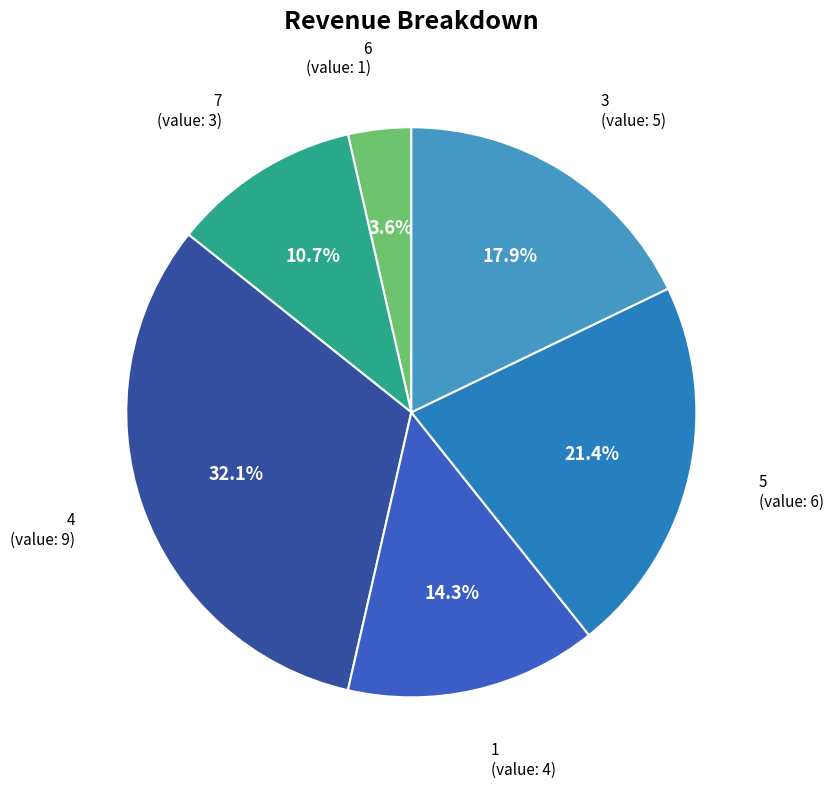

What is the total percentage of 4 and 6?

35.7%